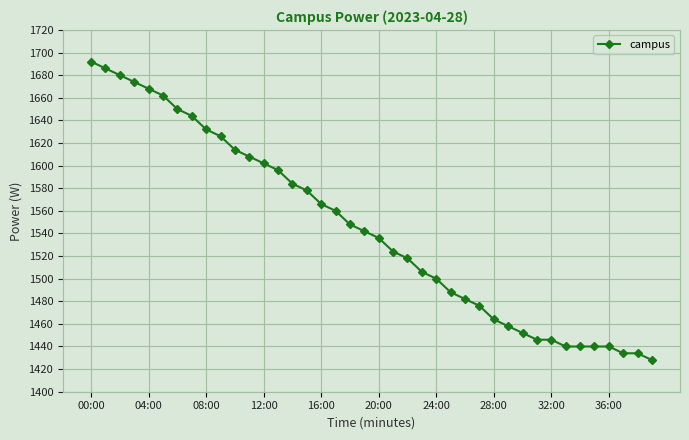

What is the value of the 12th point from the left?

1608